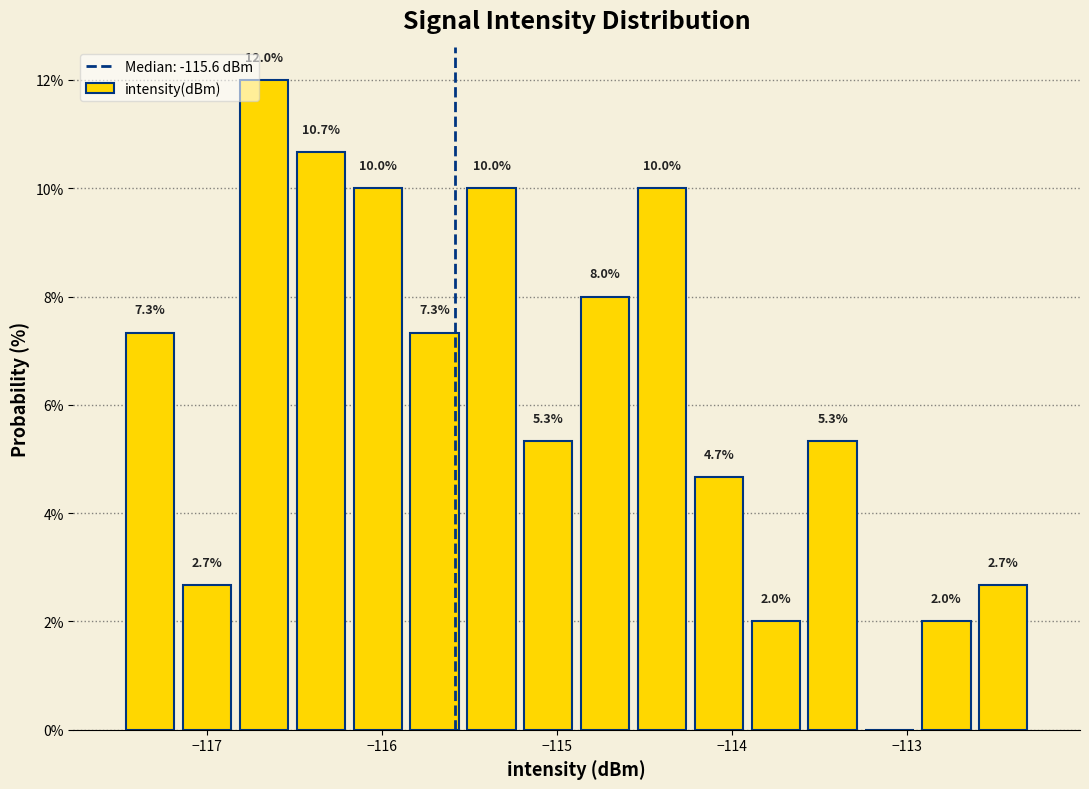

Around what value on the x-axis is the tallest bar? Give the approximate position of its centre, as read against the axis.

-116.7